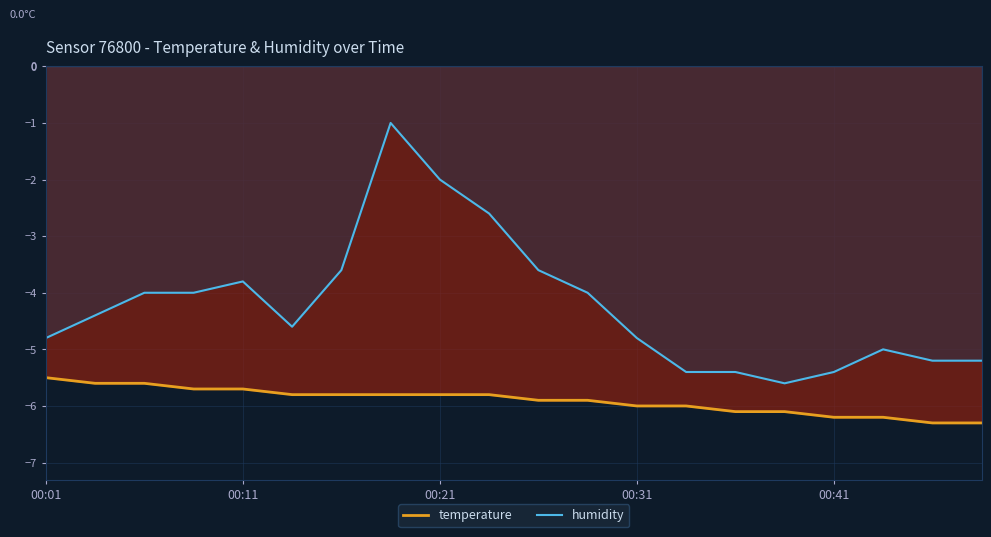

What is the sum of all humidity values?

-84.4